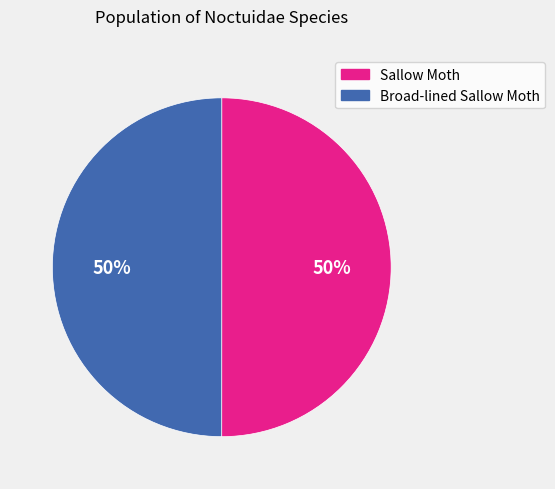

To the nearest percent, what is the average slice percentage?

50%